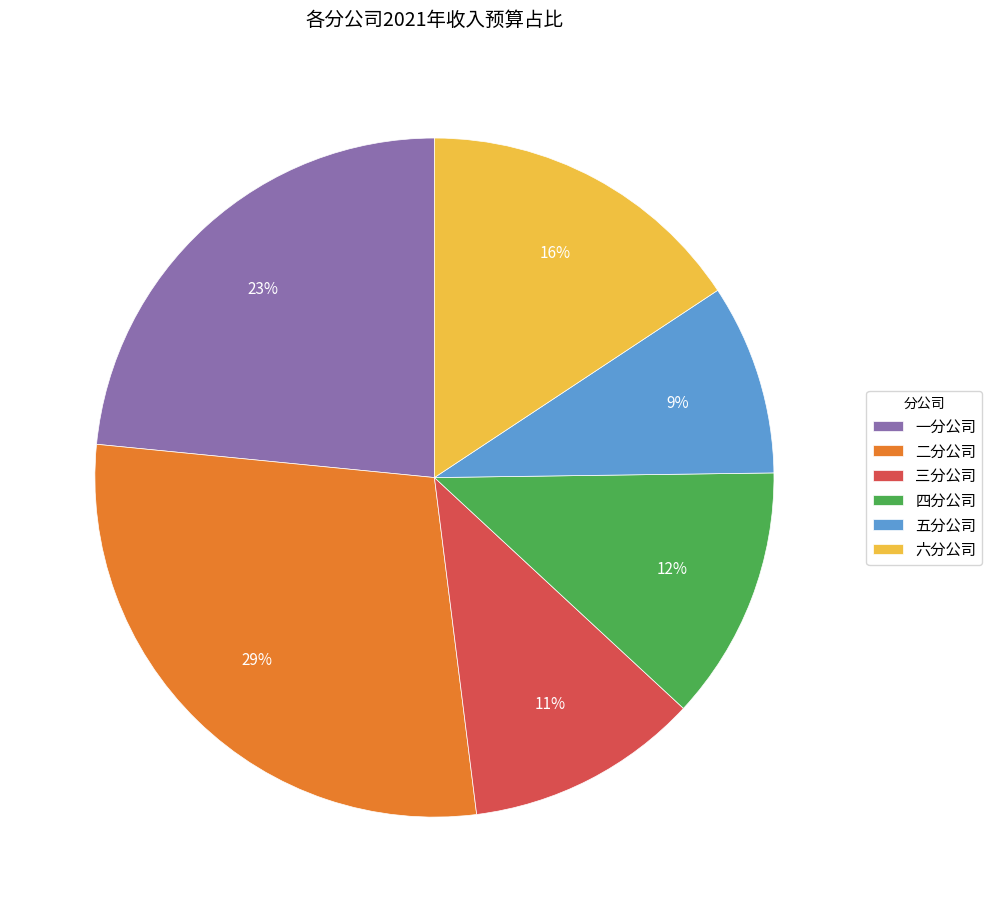

What percentage is the 一分公司 slice, to the nearest percent?

23%